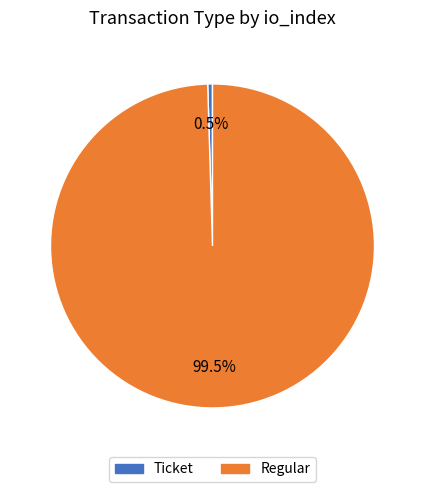

Is there any slice that represents more than half of the pie?

Yes